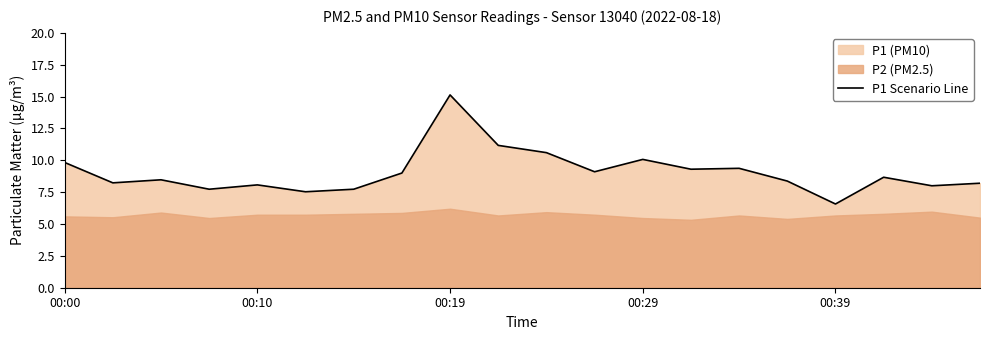

The value of P1 Scenario Line at 00:19 is 15.1. True or false?

True